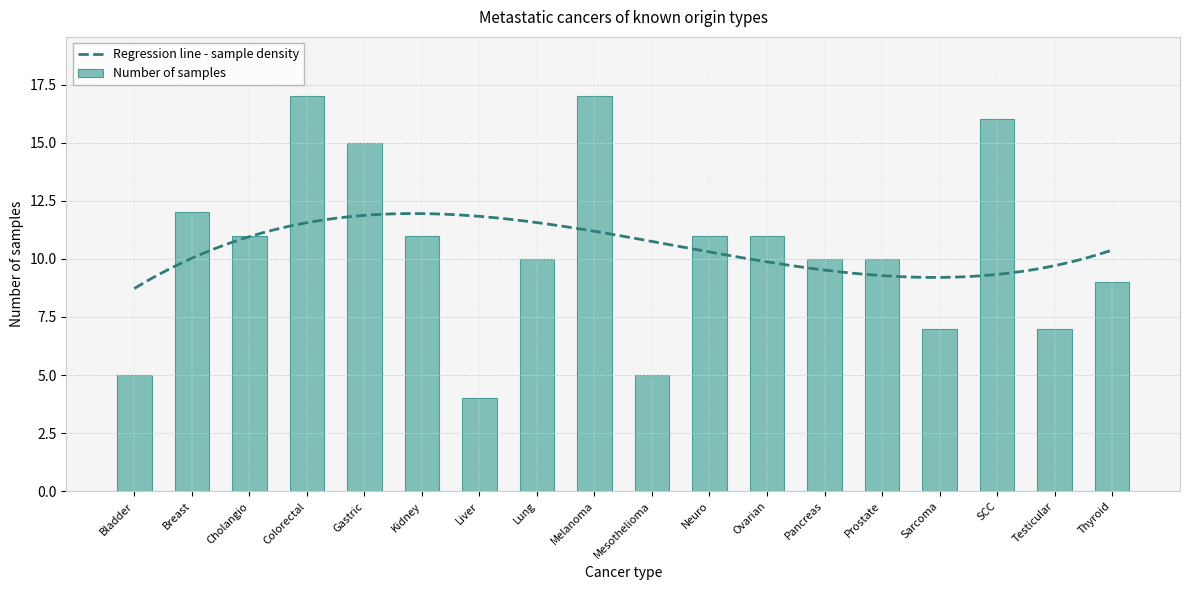

Rank the categories by value from lowest to highest.

Liver, Bladder, Mesothelioma, Sarcoma, Testicular, Thyroid, Lung, Pancreas, Prostate, Cholangio, Kidney, Neuro, Ovarian, Breast, Gastric, SCC, Colorectal, Melanoma